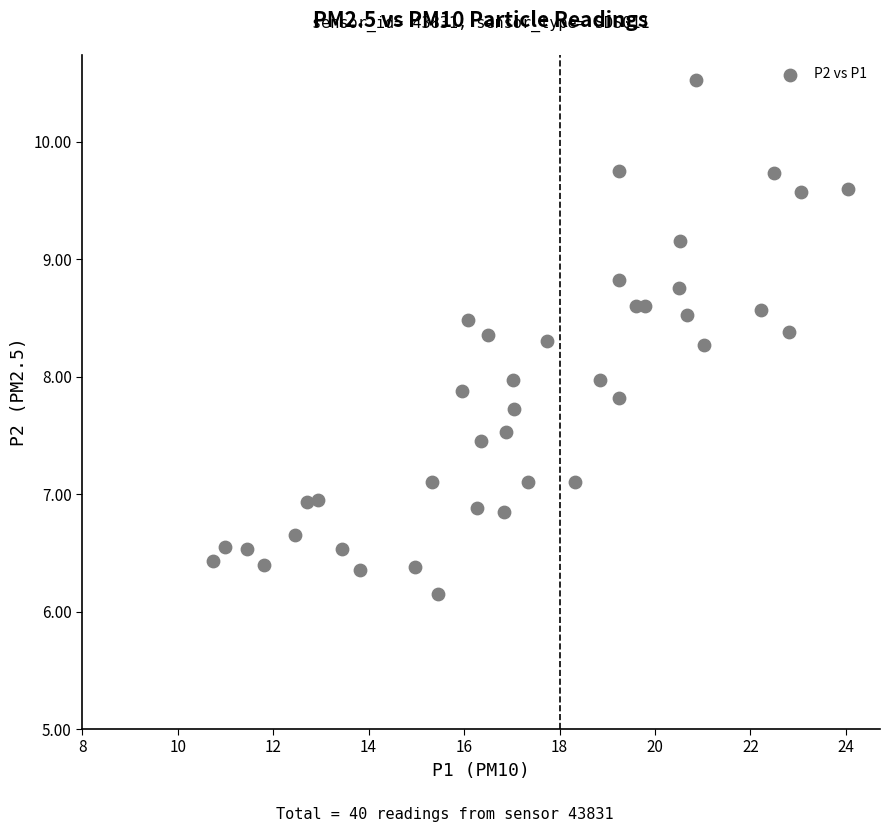

What is the range of Y values (max minus min)?

4.4